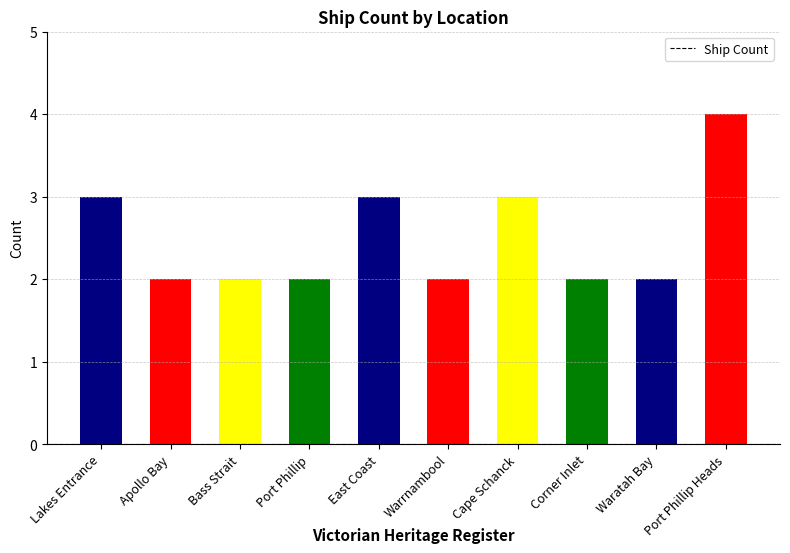

What is the sum of the values at Waratah Bay and Warrnambool?

4